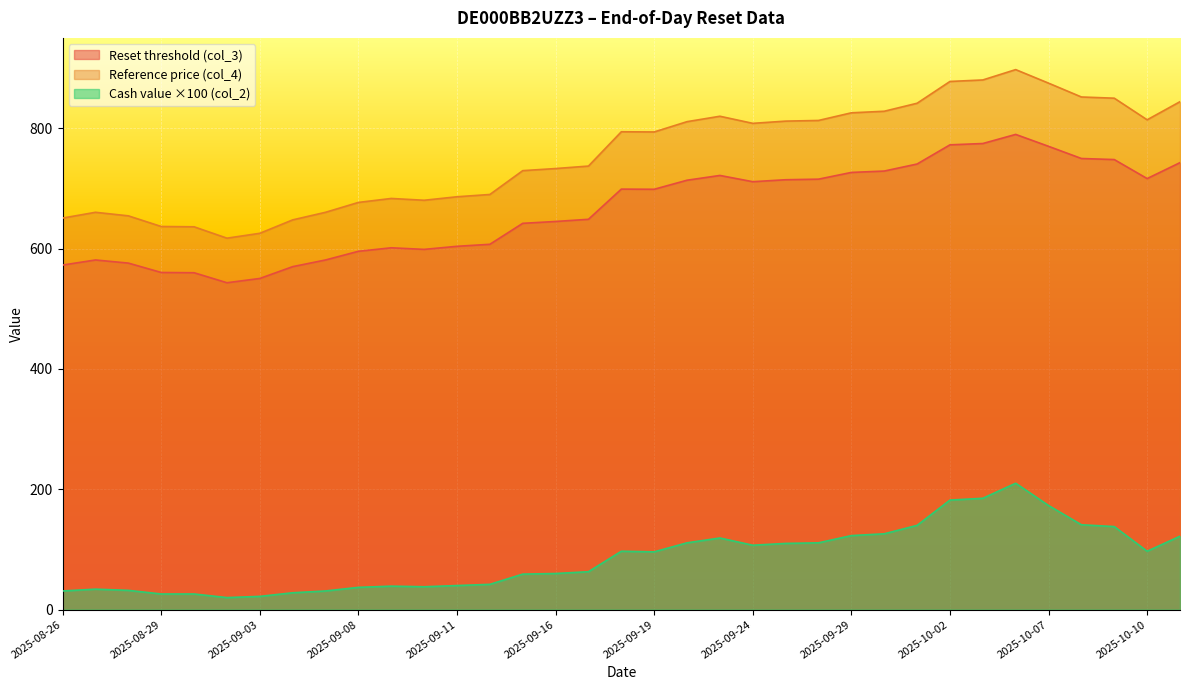

How many values in the Cash value (col_2) series are below 96?

17